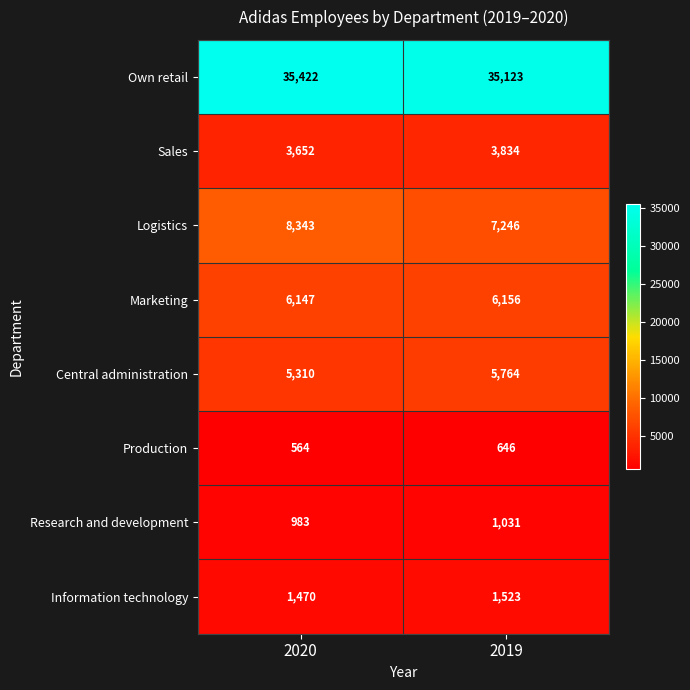

Which series has the largest range (max minus min)?

Logistics